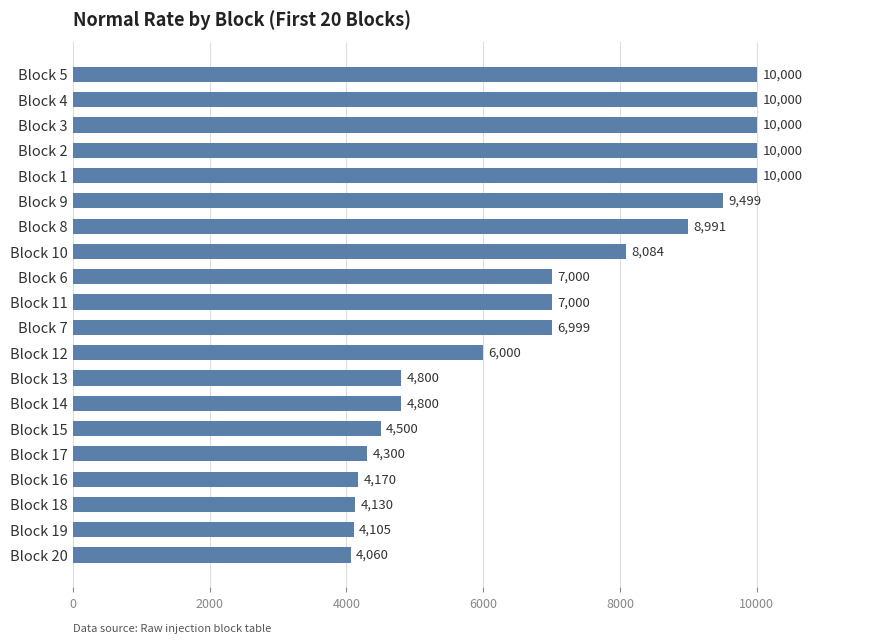

What value does the data have at Block 18?

4130.2